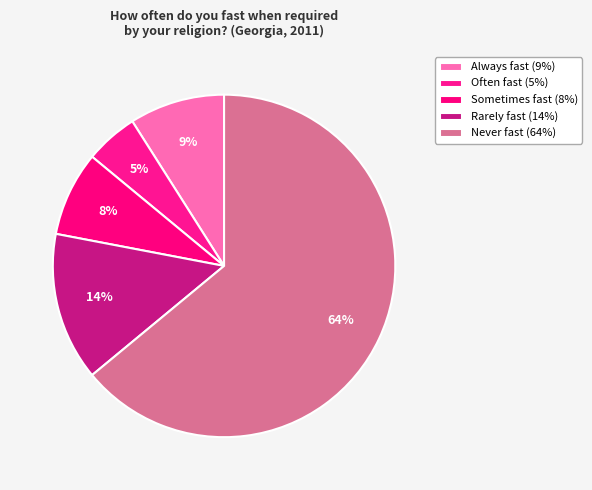

Which has a higher value, Never fast or Rarely fast?

Never fast